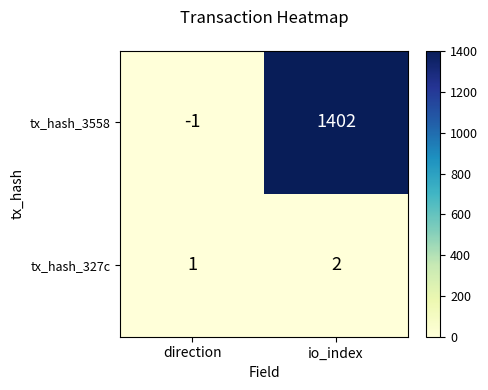

At which label does tx_hash_3558 reach its peak?

io_index